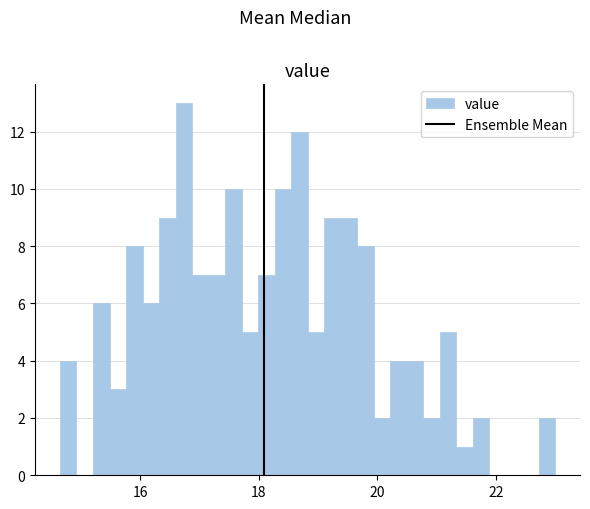

Around what value on the x-axis is the tallest bar? Give the approximate position of its centre, as read against the axis.

16.8